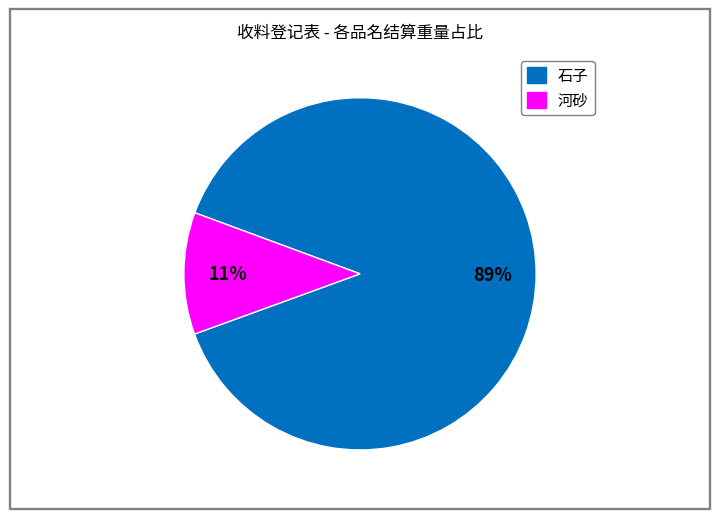

Count the number of slices in the pie.

2